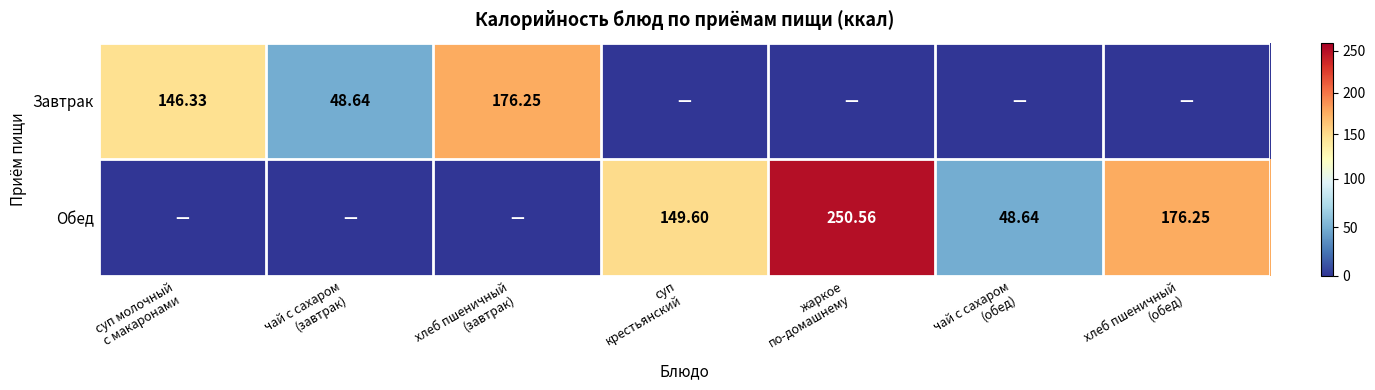

How many values in Завтрак are above zero?

3